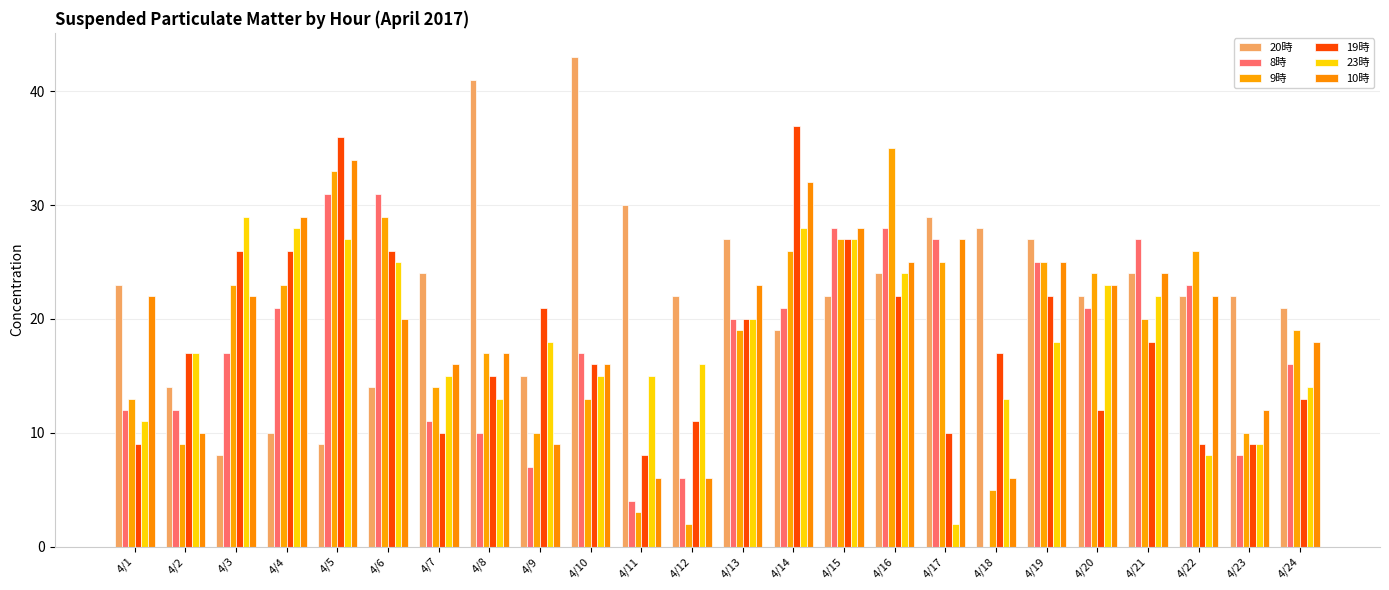

What is the sum of all 10時 values?

472